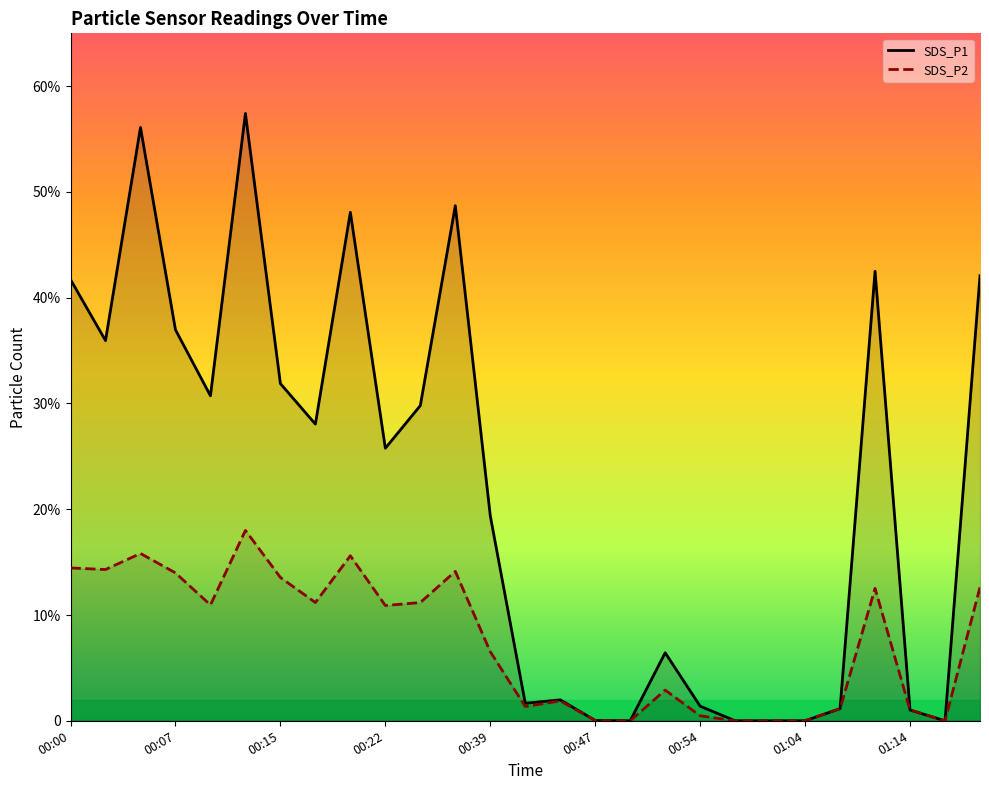

The SDS_P2 series shows 0.5 at 00:54. True or false?

True